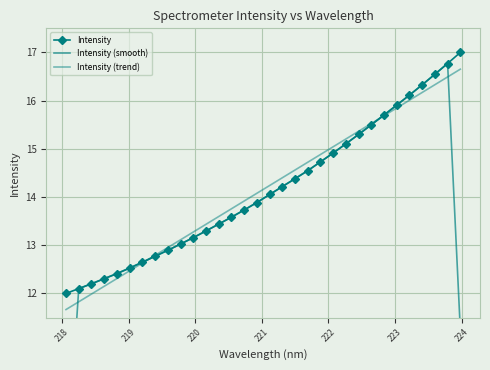

List the series in order of their peak value, lowest first.

Intensity (trend), Intensity (smooth), Intensity